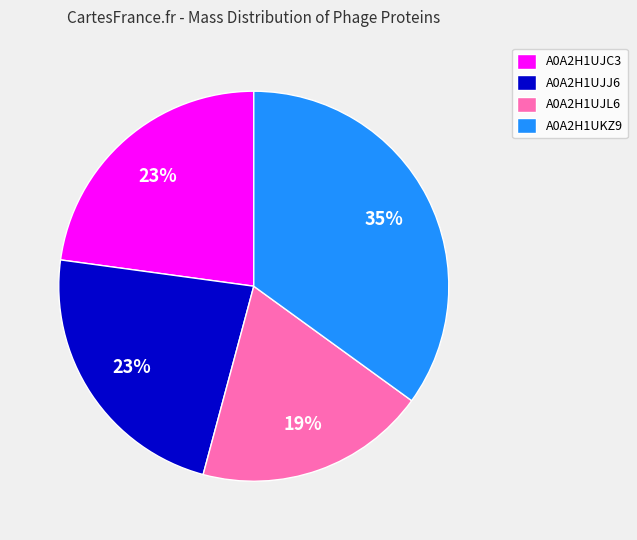

What is the ratio of the value at A0A2H1UJL6 to the value at A0A2H1UJC3?

0.8